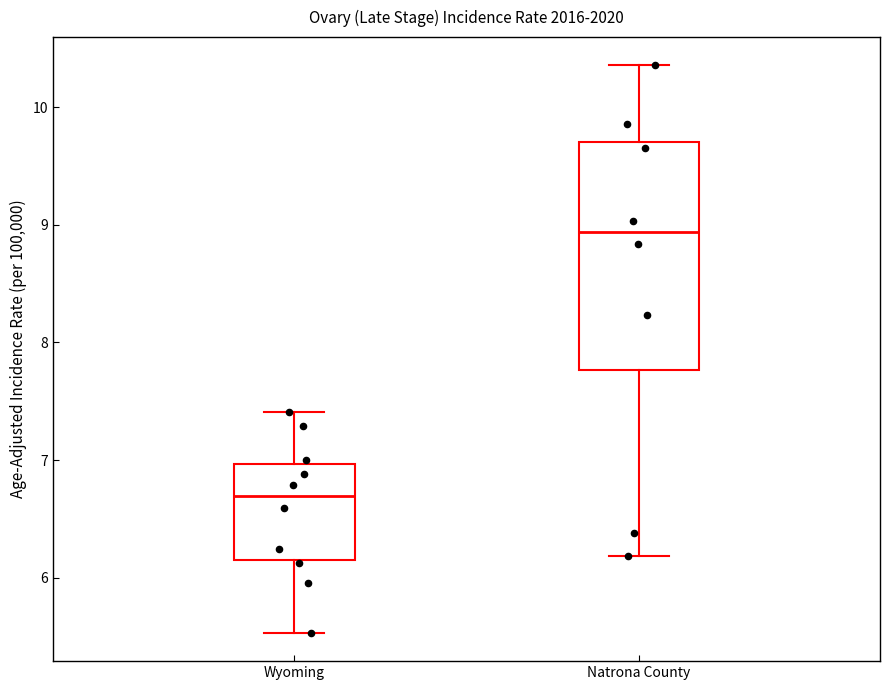

Comparing the boxes themselves (not the whiskers), which one is the tallest?

Natrona County